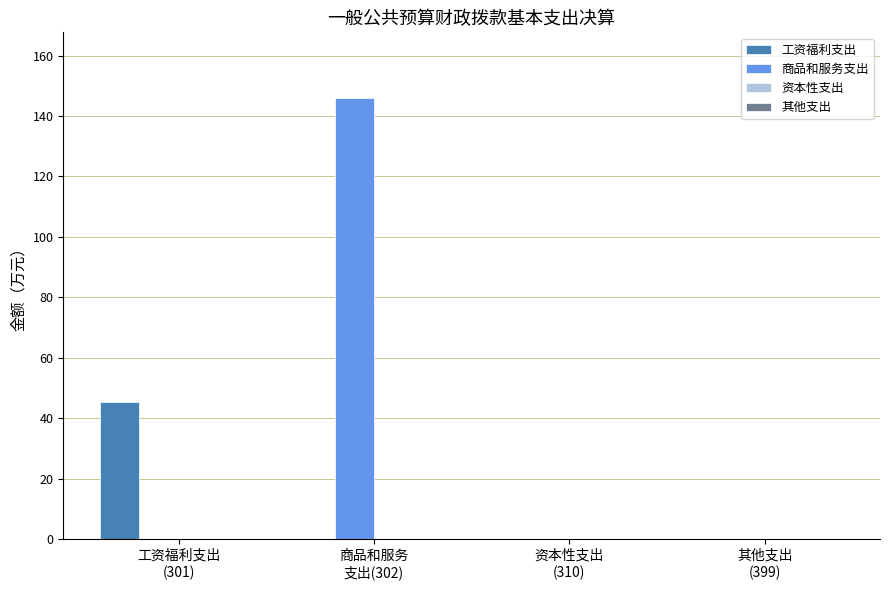

Which series has the largest total across all categories?

商品和服务支出